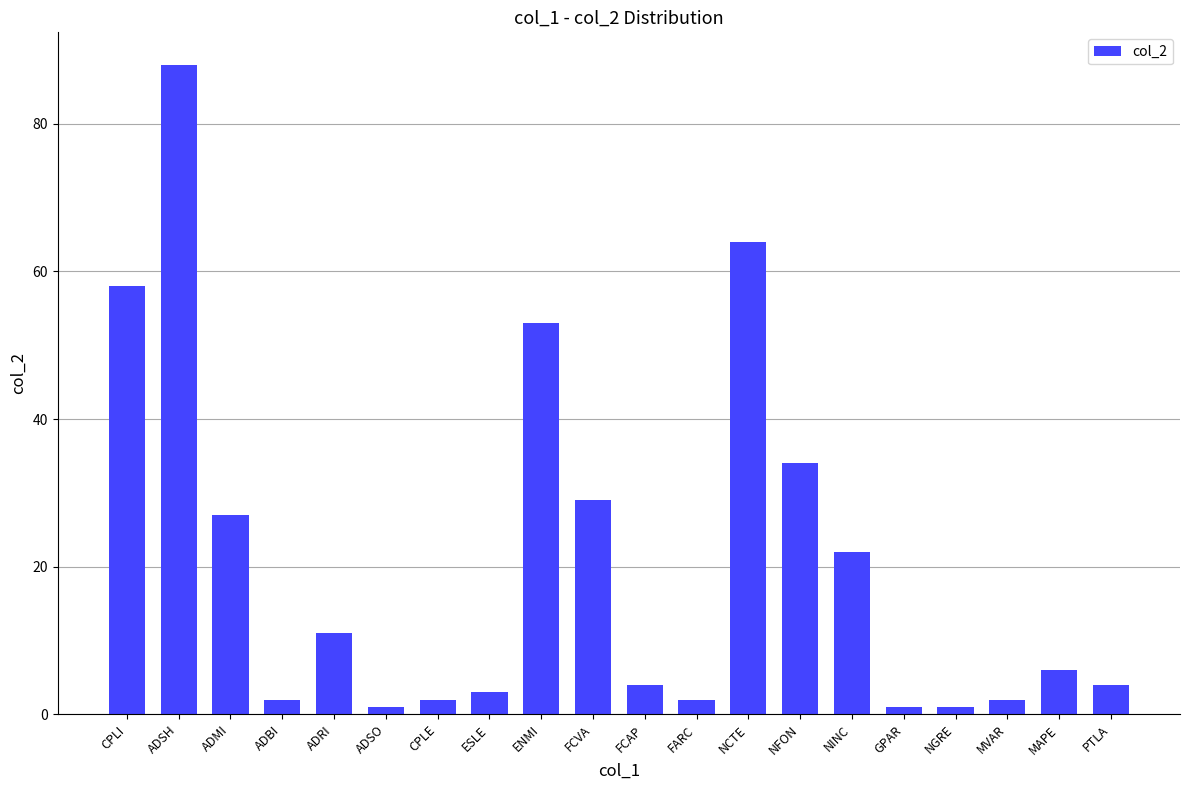

What is the minimum value shown in the chart?

1